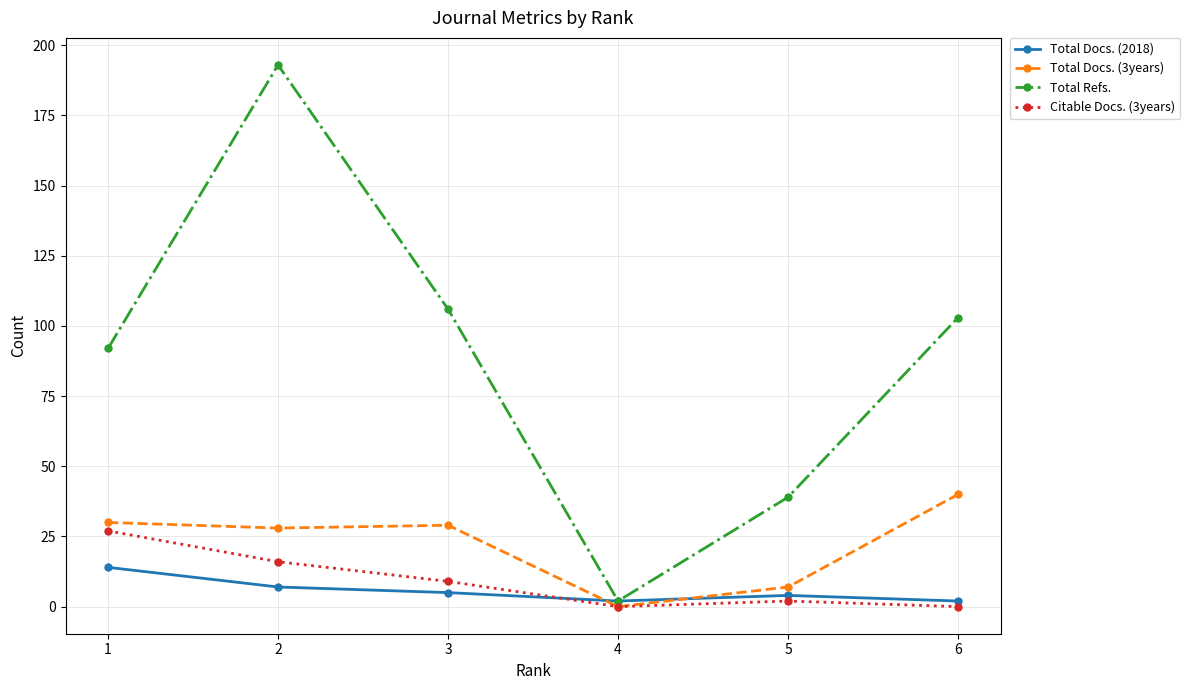

True or false: Total Refs. has more than 1 points higher than both neighbors.

False